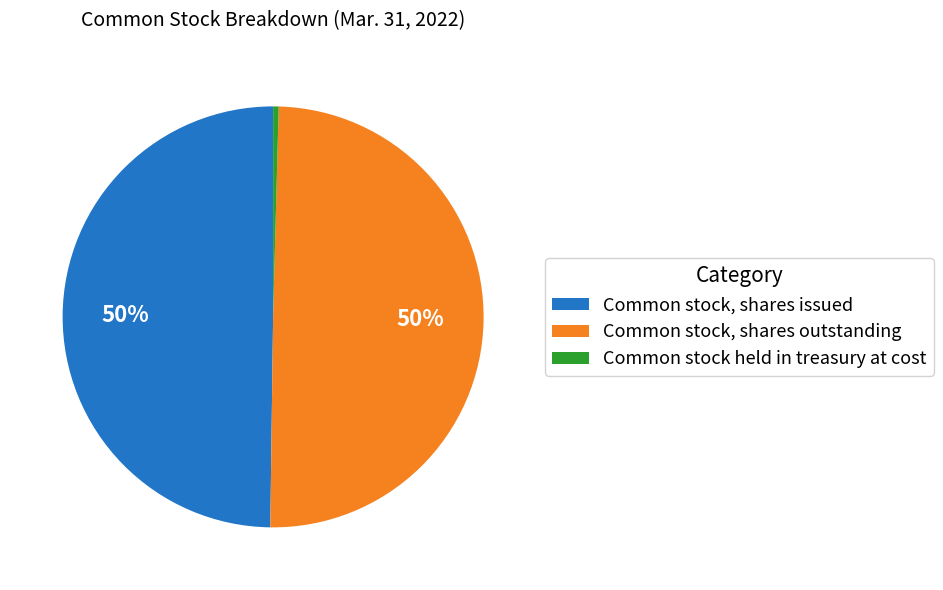

Approximately how many times larger is the value at Common stock, shares issued compared to Common stock held in treasury at cost?

116.9